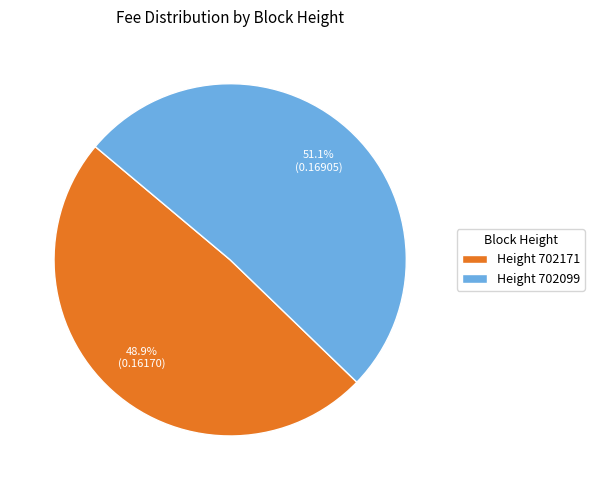

Does Height 702171 represent more than half of the total?

No